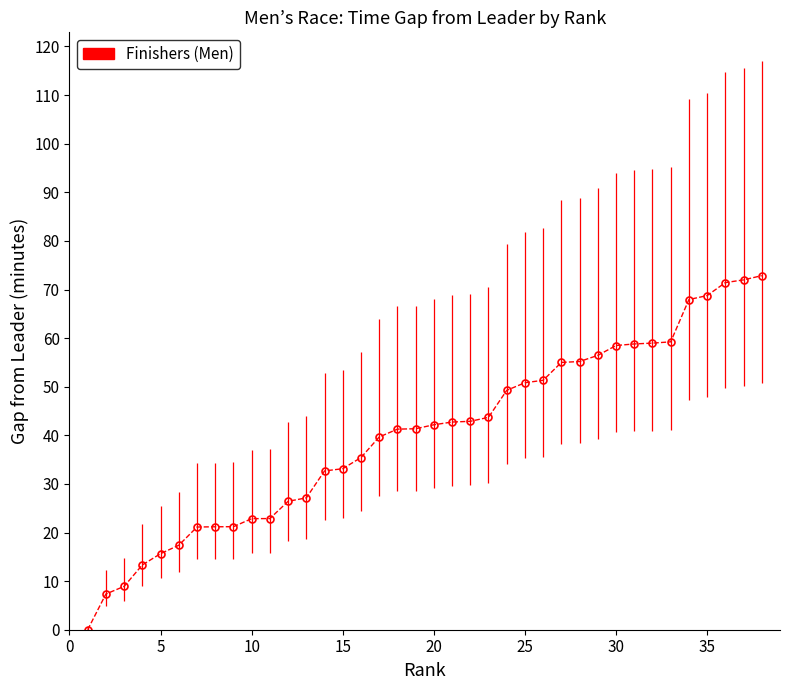

What is the average value?

40.2